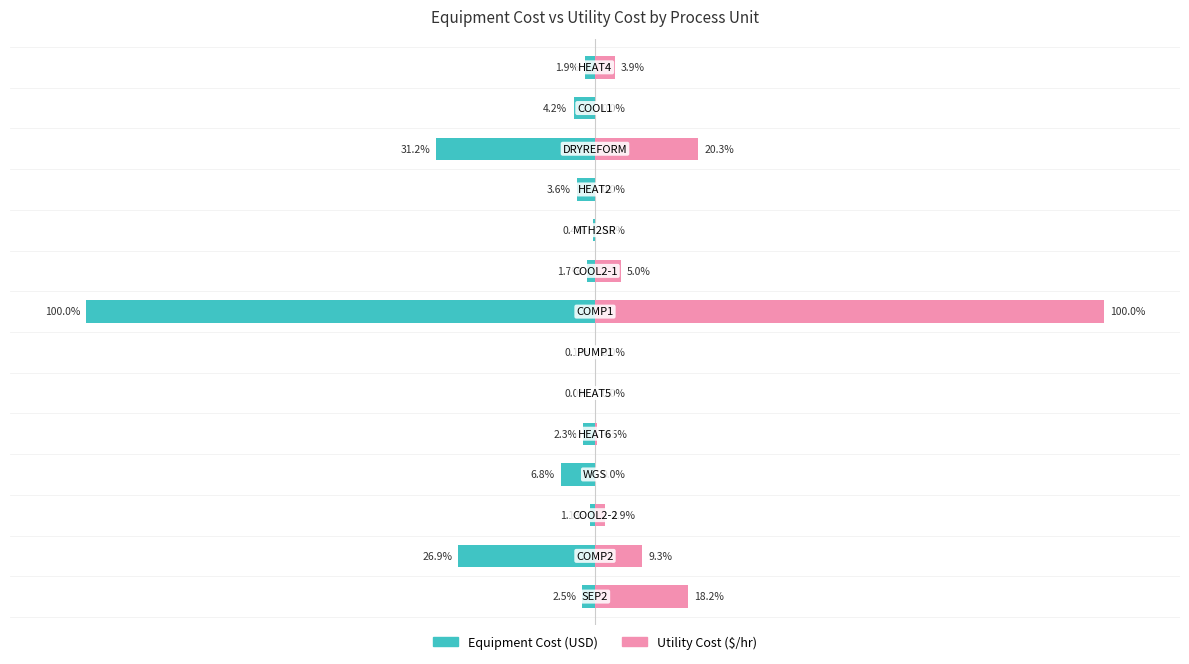

How many bars are there in total?

28